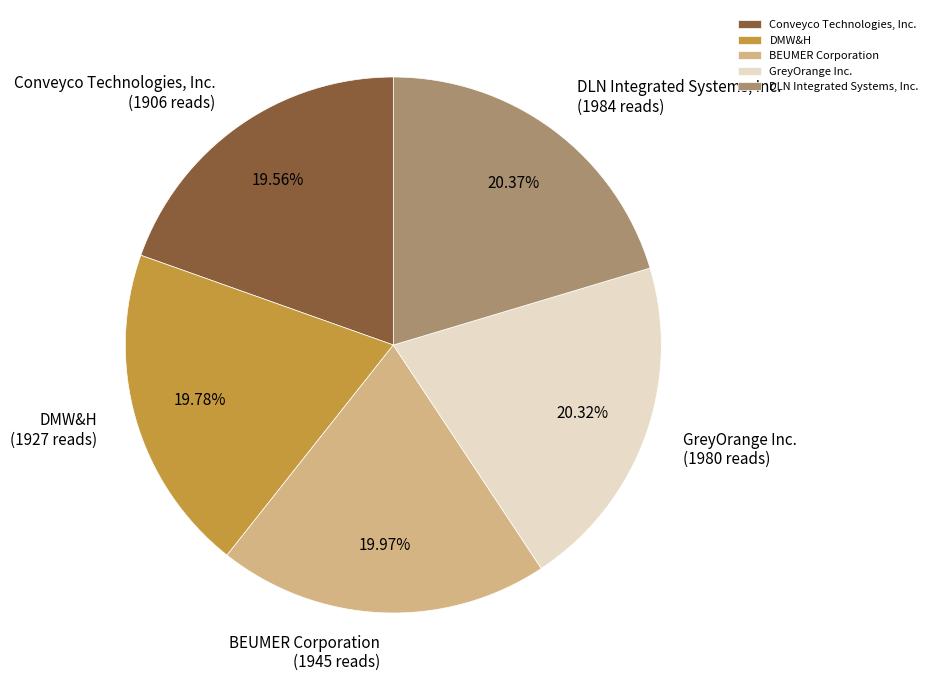

Approximately how many times larger is the value at GreyOrange Inc. compared to Conveyco Technologies, Inc.?

1.0